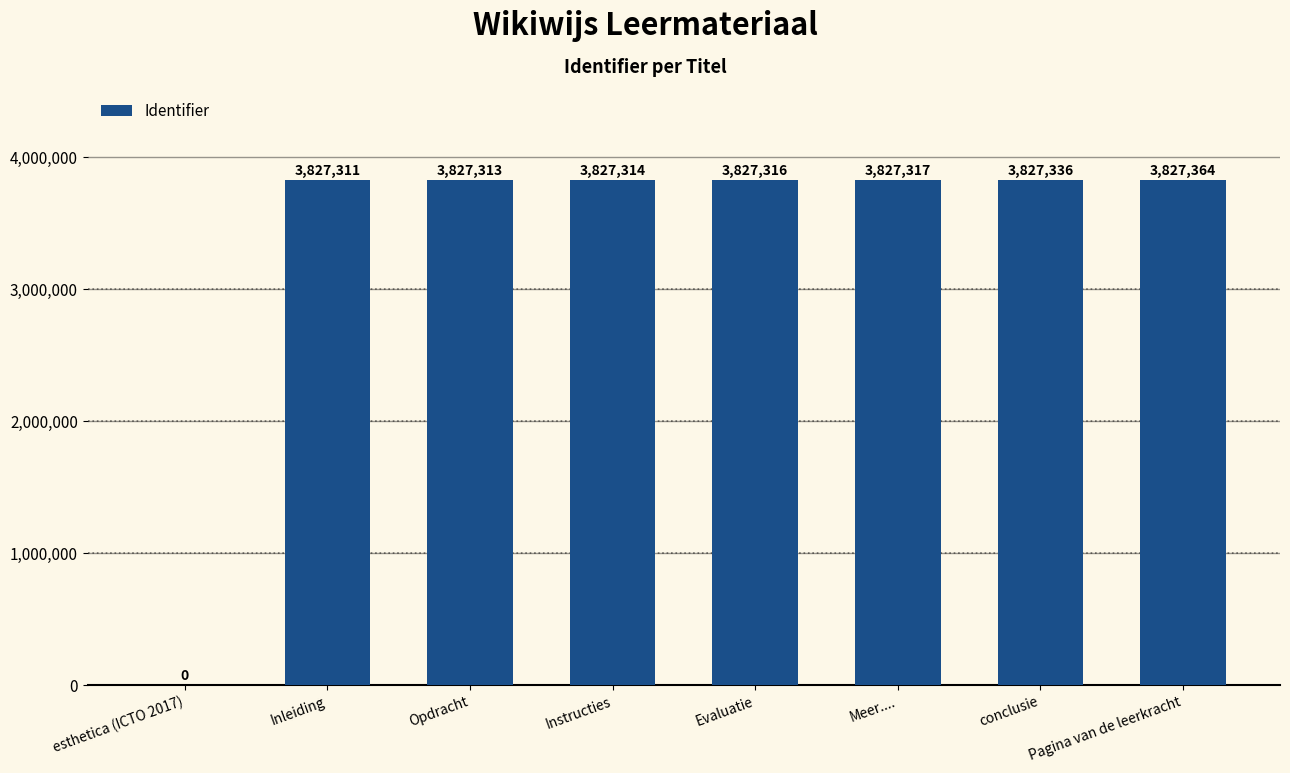

True or false: the data shows 3827314 at Instructies.

True